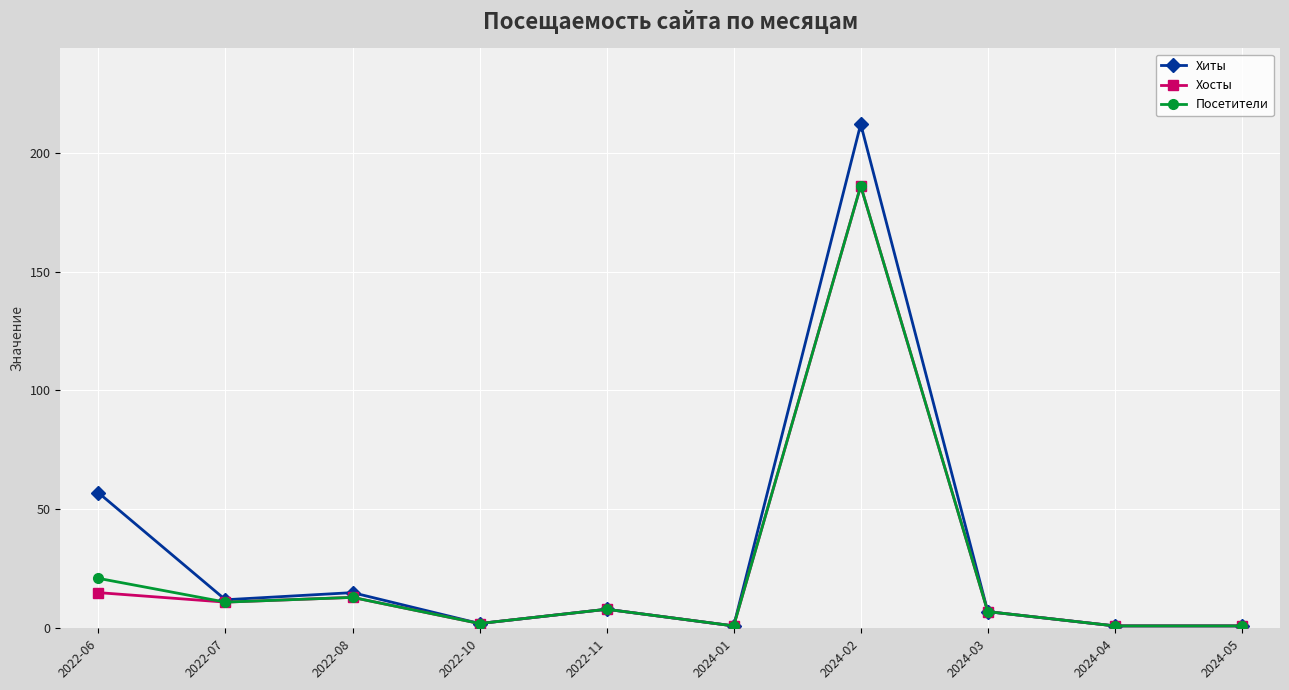

At which category does the chart reach its peak across all series?

2024-02